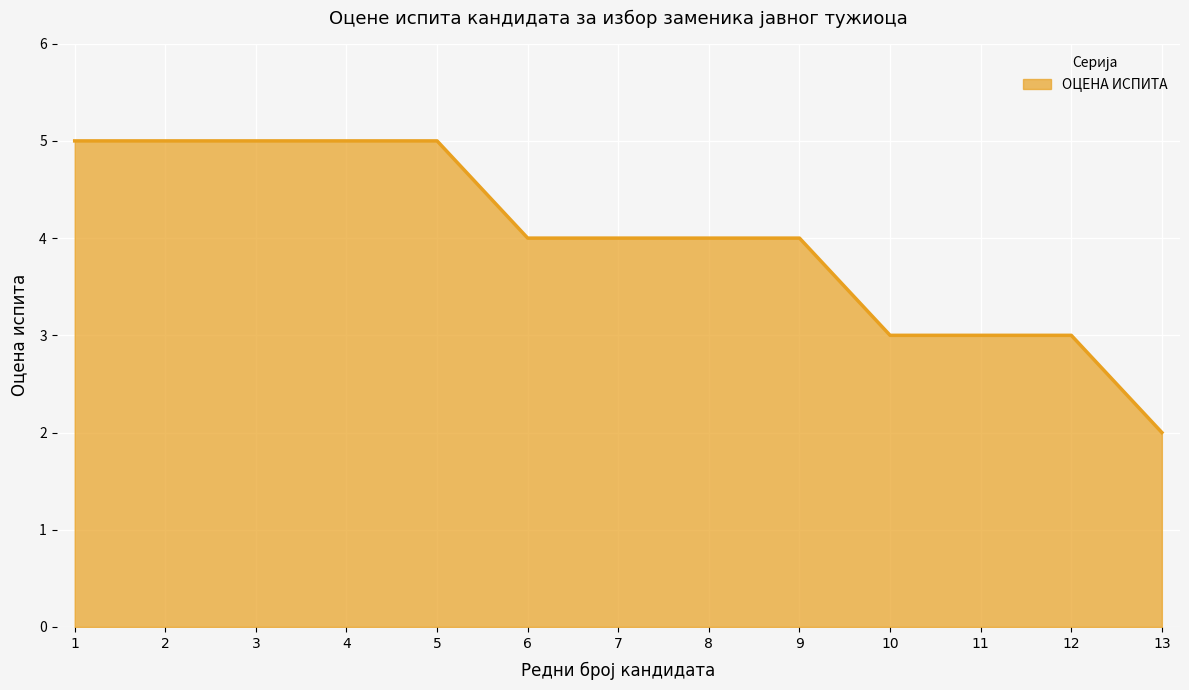

Reading left to right, list all the values displayed in this chart.

1=5	2=5	3=5	4=5	5=5	6=4	7=4	8=4	9=4	10=3	11=3	12=3	13=2